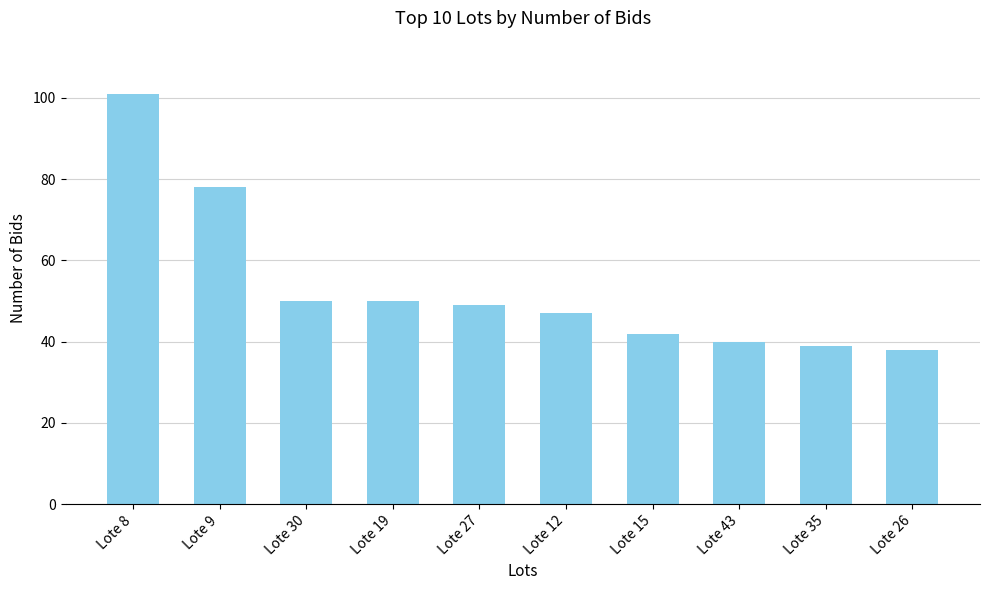

The value at Lote 43 is 40. True or false?

True